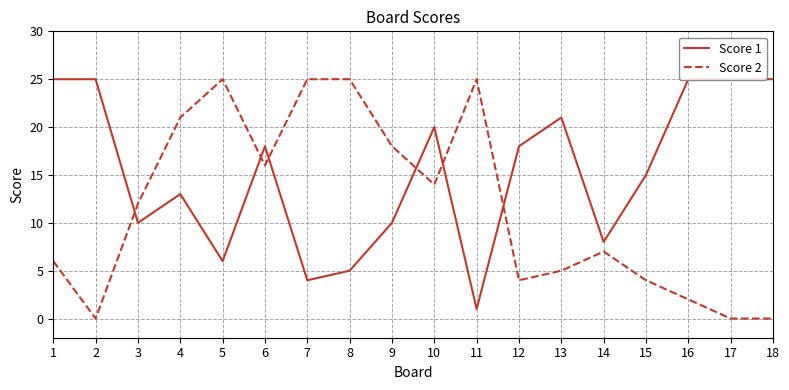

What is the value of the Score 2 point at the 14th from the left?

7